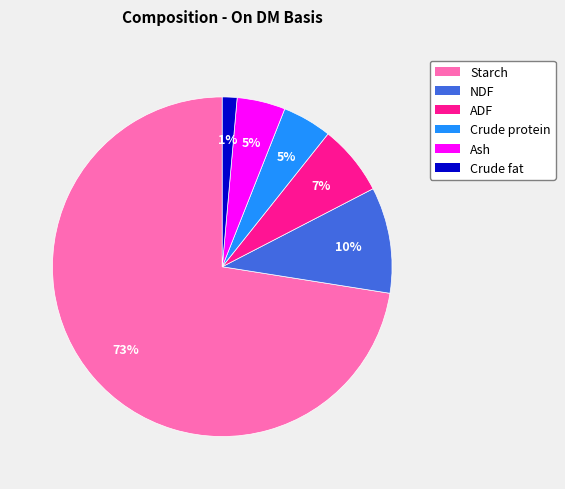

To the nearest percent, what portion does ADF represent?

7%